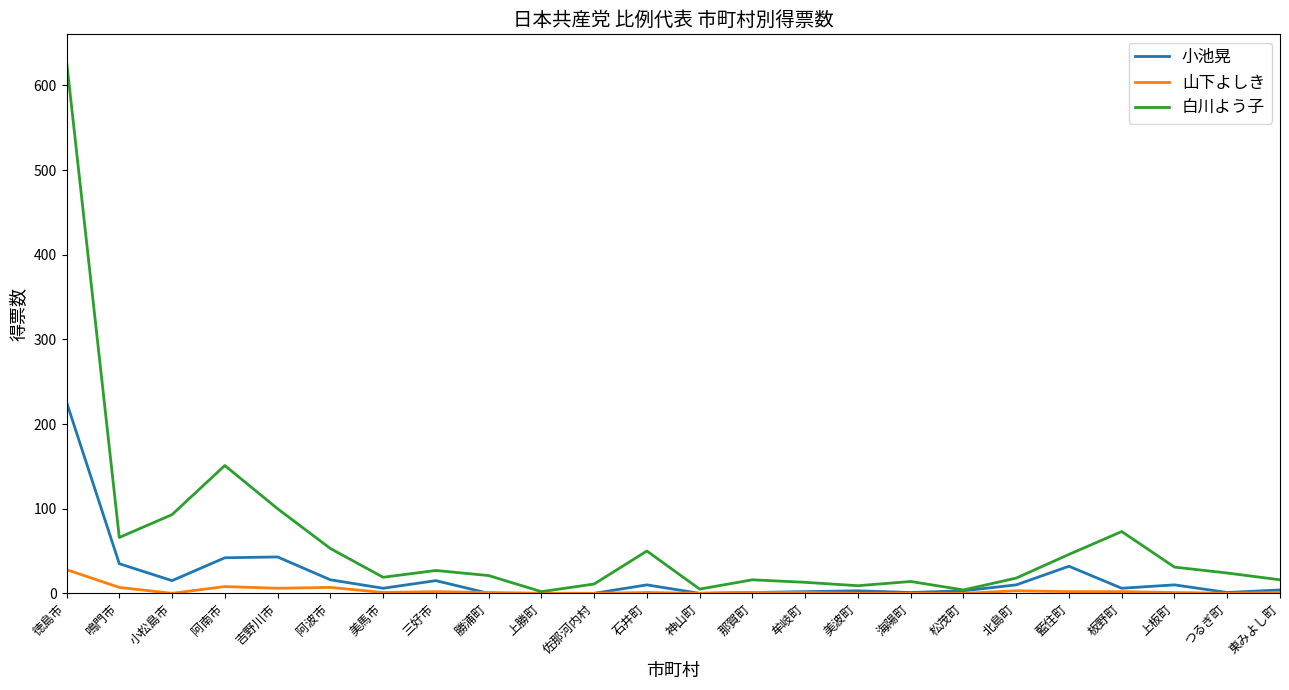

Rank the series by their maximum value, from lowest to highest.

山下よしき, 小池晃, 白川よう子